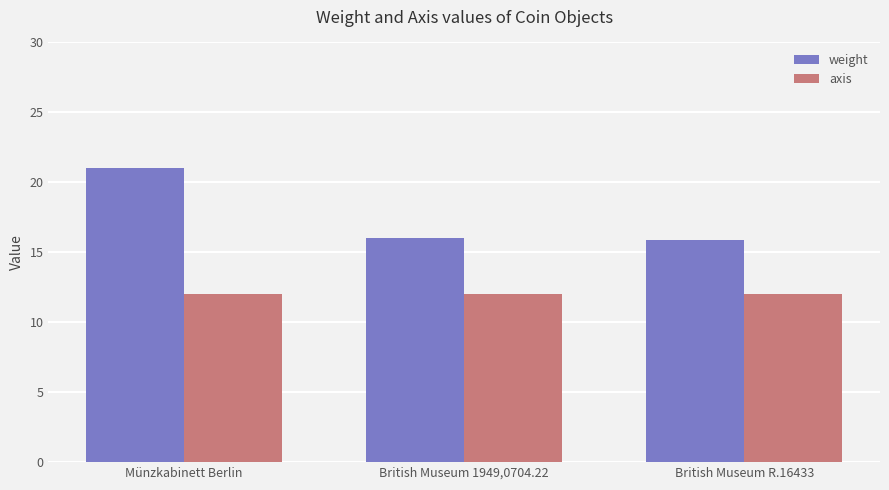

What is the spread (max minus min) of values at British Museum R.16433?

3.9